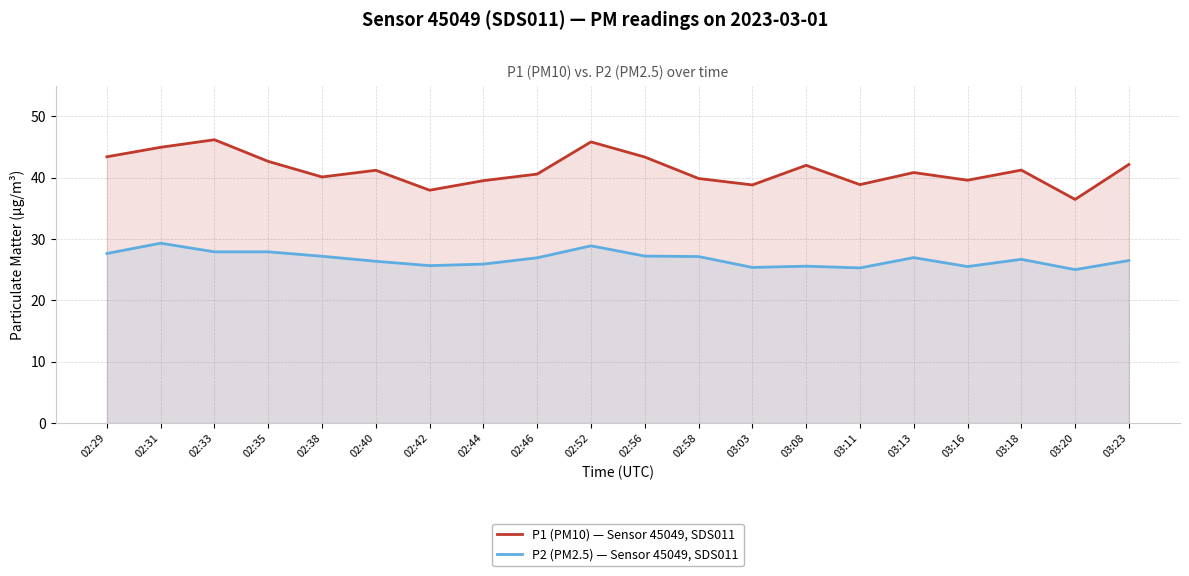

What position from the left is 02:40?

6